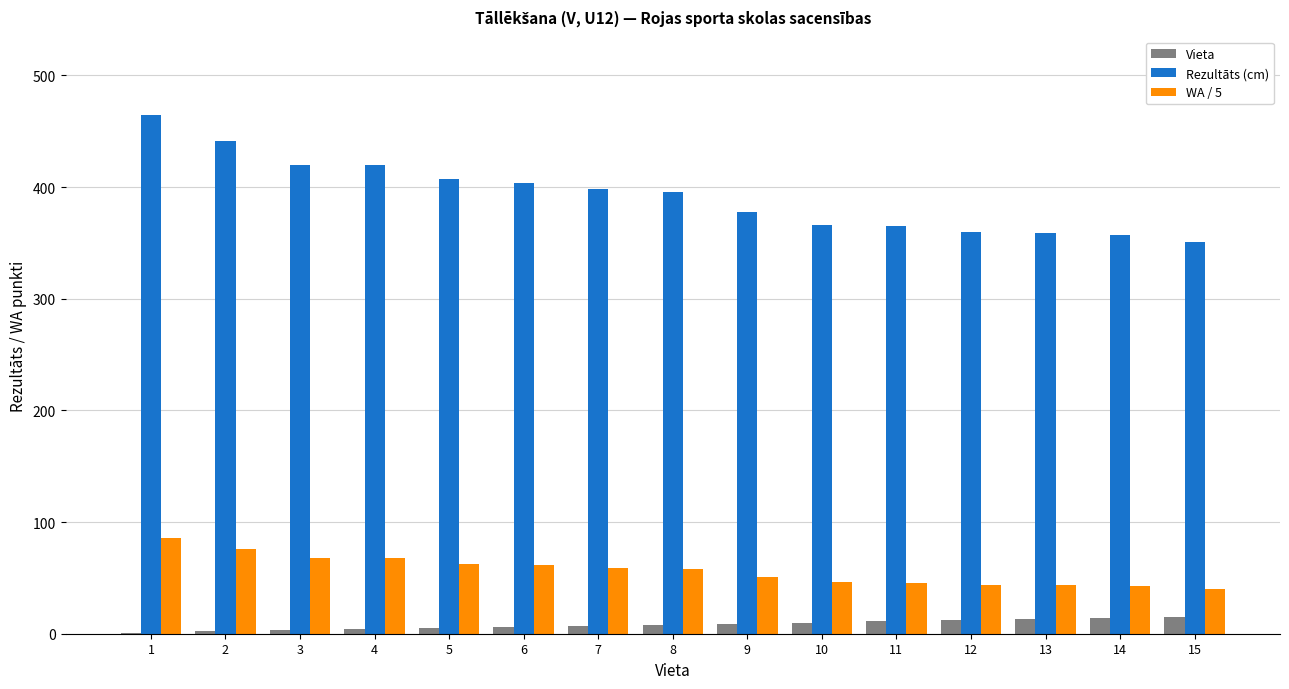

At which label does Rezultāts (cm) first exceed 396?

1